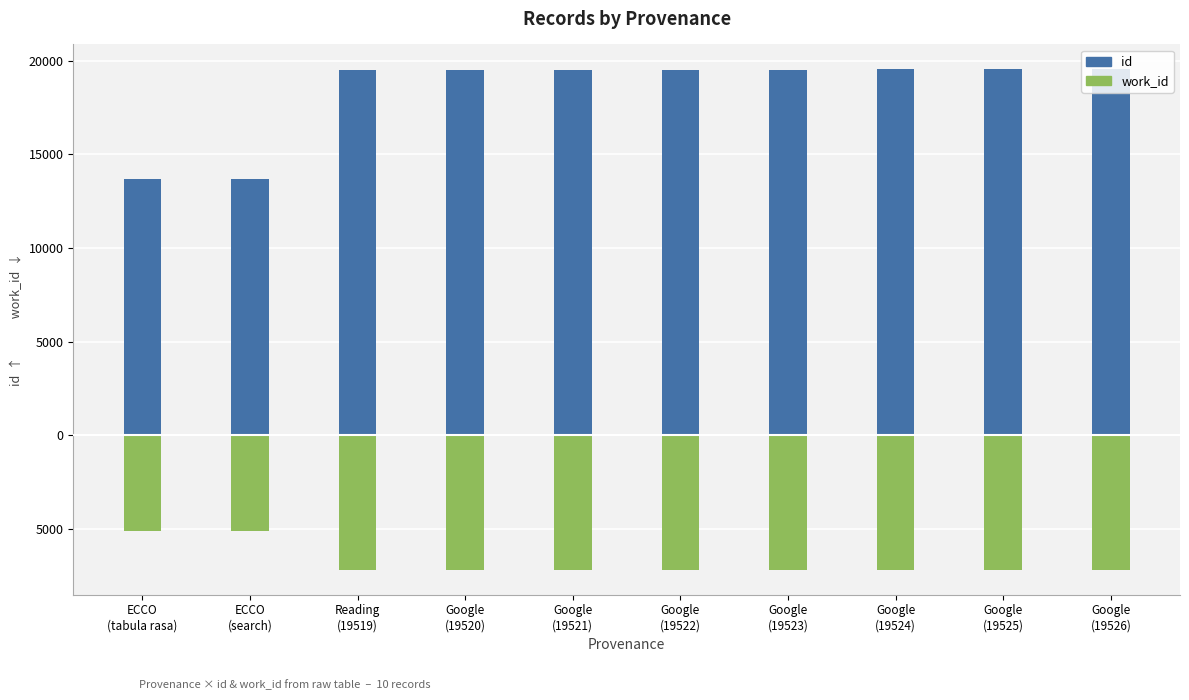

Reading left to right, transcribe all the data shown in this chart.

id: 13681	13682	19519	19520	19521	19522	19523	19524	19525	19526
work_id: -5086	-5086	-7175	-7175	-7175	-7175	-7175	-7175	-7175	-7175